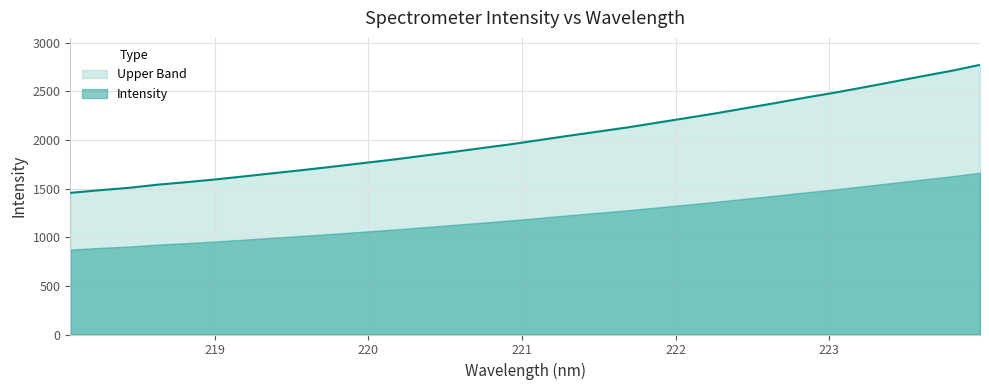

What is the smallest value displayed?

1456.0